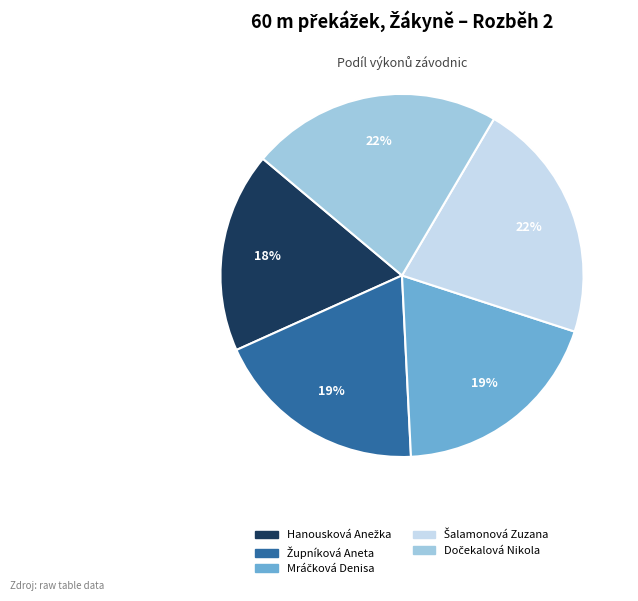

To the nearest percent, what is the difference between the largest and smallest slice percentages?

4%